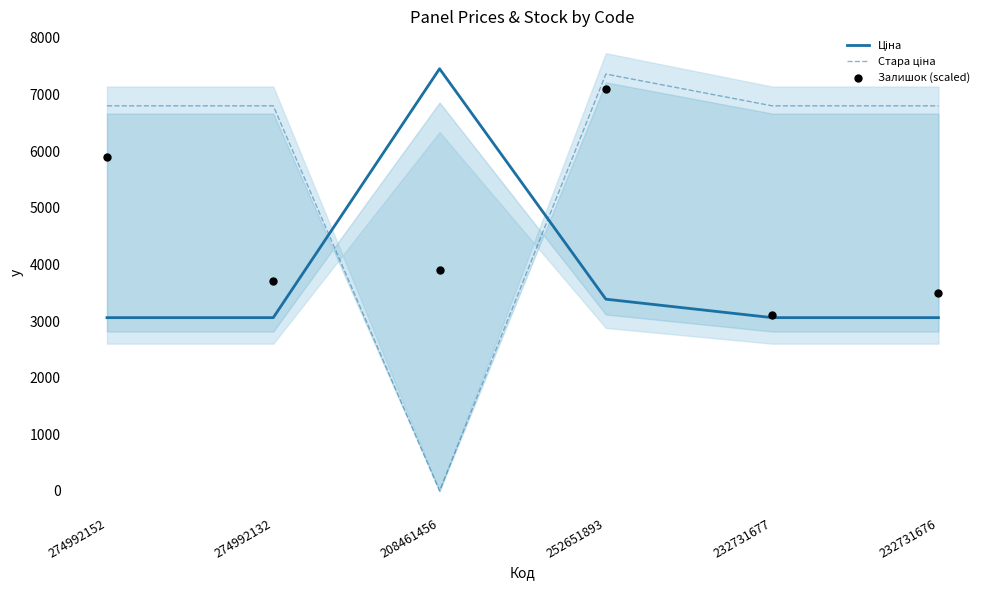

What are all the series names shown in the legend?

Ціна, Стара ціна, Залишок (scaled)